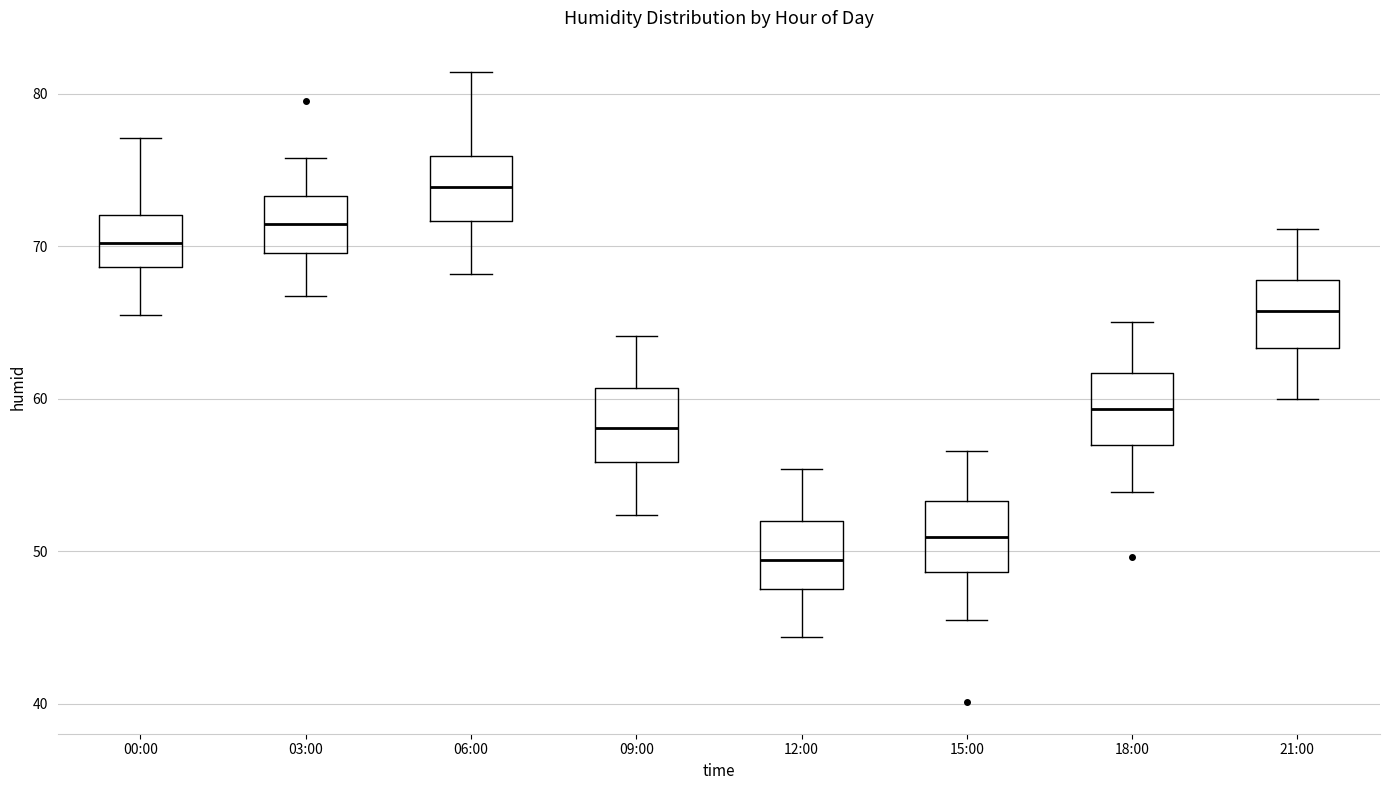

Reading left to right, read every box against the y-axis: the position of its median line, the range the box covers, and the ends of its whiskers. The values are not printed on the chart, so give them approximately, as read against the axis.

00:00: median 70, box 69 to 72, whiskers 66 to 77
03:00: median 71, box 70 to 73, whiskers 67 to 76
06:00: median 74, box 72 to 76, whiskers 68 to 81
09:00: median 58, box 56 to 61, whiskers 52 to 64
12:00: median 49, box 48 to 52, whiskers 44 to 55
15:00: median 51, box 49 to 53, whiskers 46 to 57
18:00: median 59, box 57 to 62, whiskers 54 to 65
21:00: median 66, box 63 to 68, whiskers 60 to 71